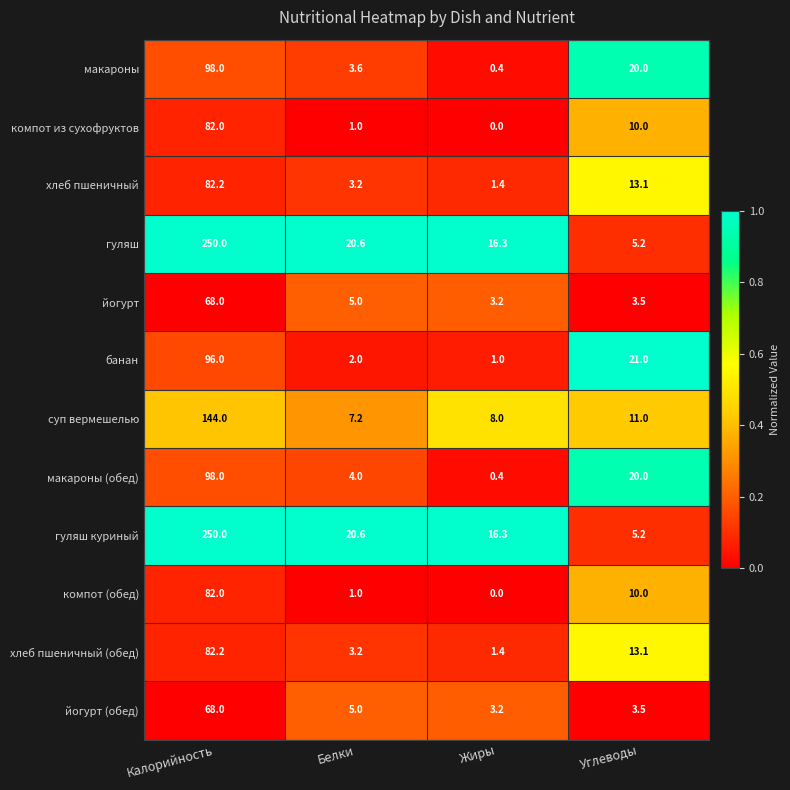

What is the spread (max minus min) of values at Углеводы?

17.5